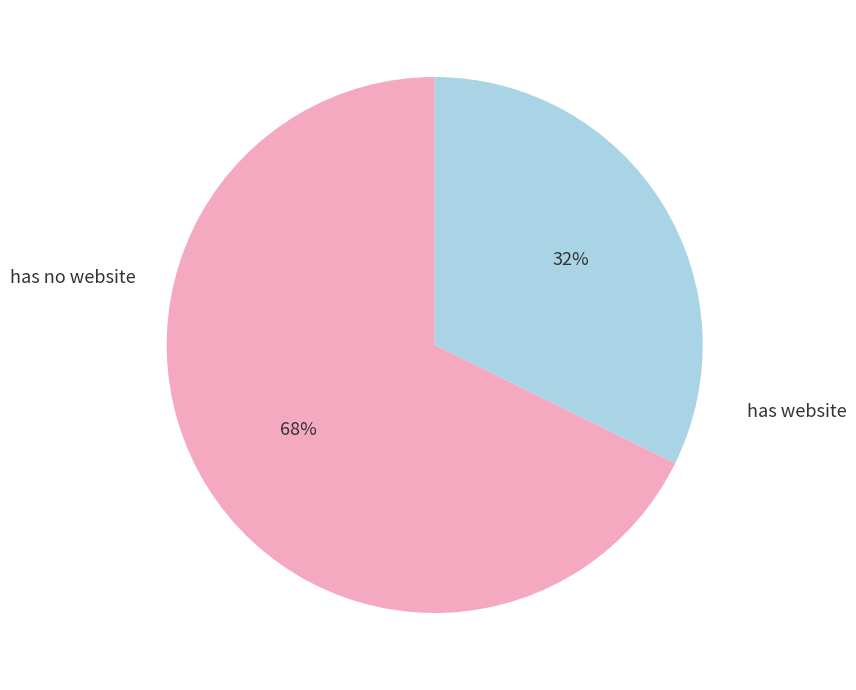

Is there any slice that represents more than half of the pie?

Yes